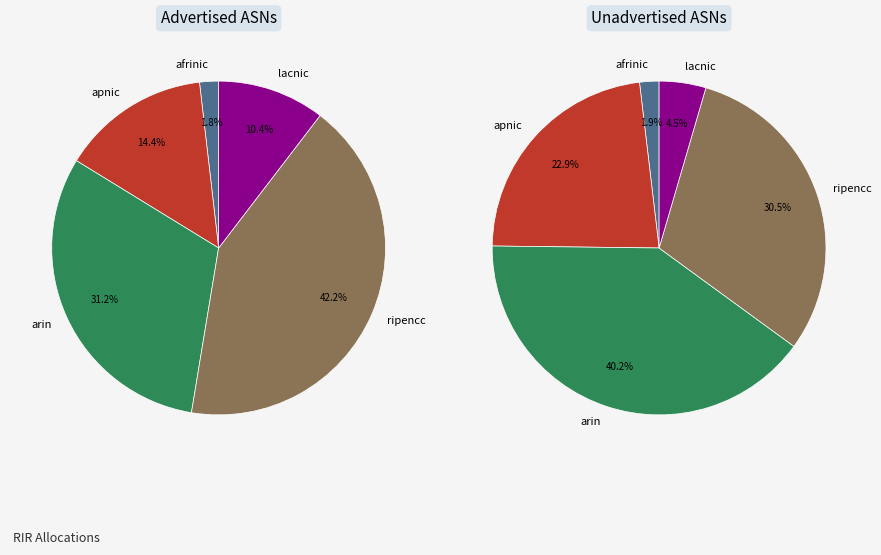

Which has a higher value, arin or apnic?

arin